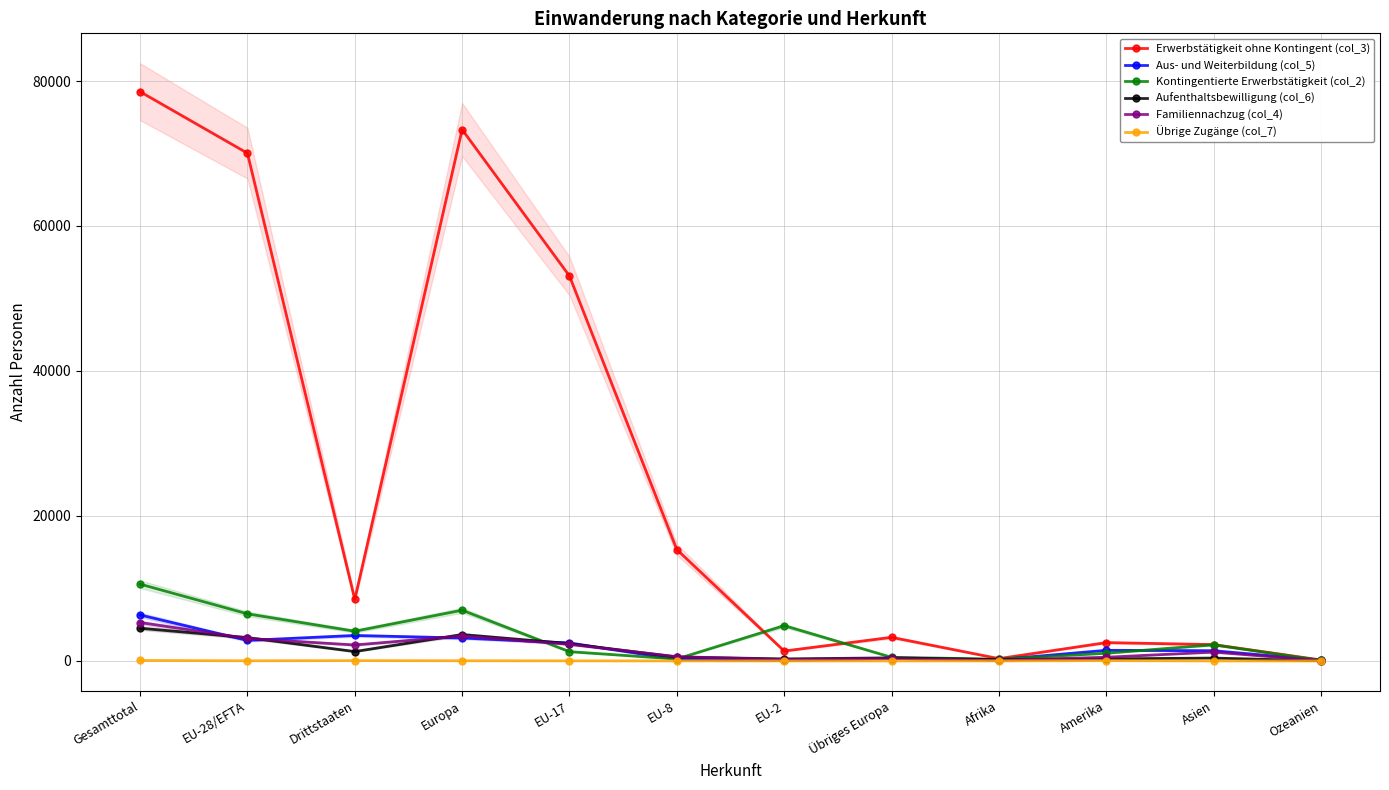

What position from the left is Übriges Europa?

8